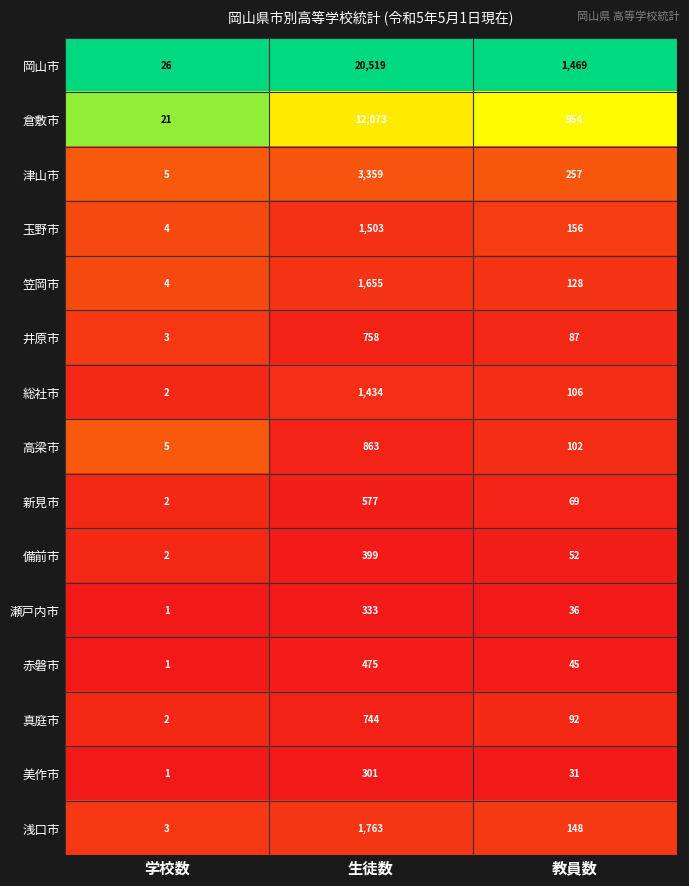

Rank the series at 教員数 from lowest to highest value.

美作市, 瀬戸内市, 赤磐市, 備前市, 新見市, 井原市, 真庭市, 高梁市, 総社市, 笠岡市, 浅口市, 玉野市, 津山市, 倉敷市, 岡山市